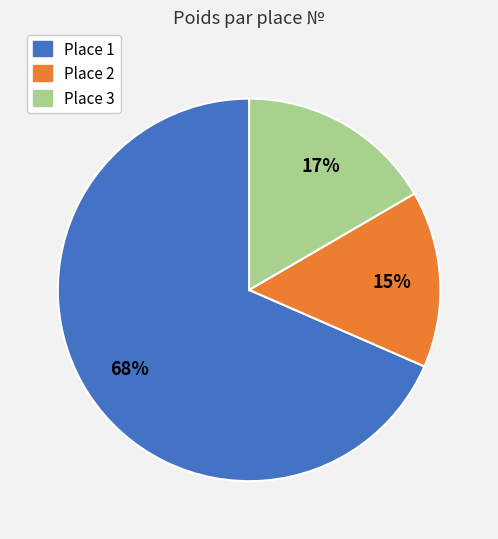

Is there a majority slice in this chart?

Yes